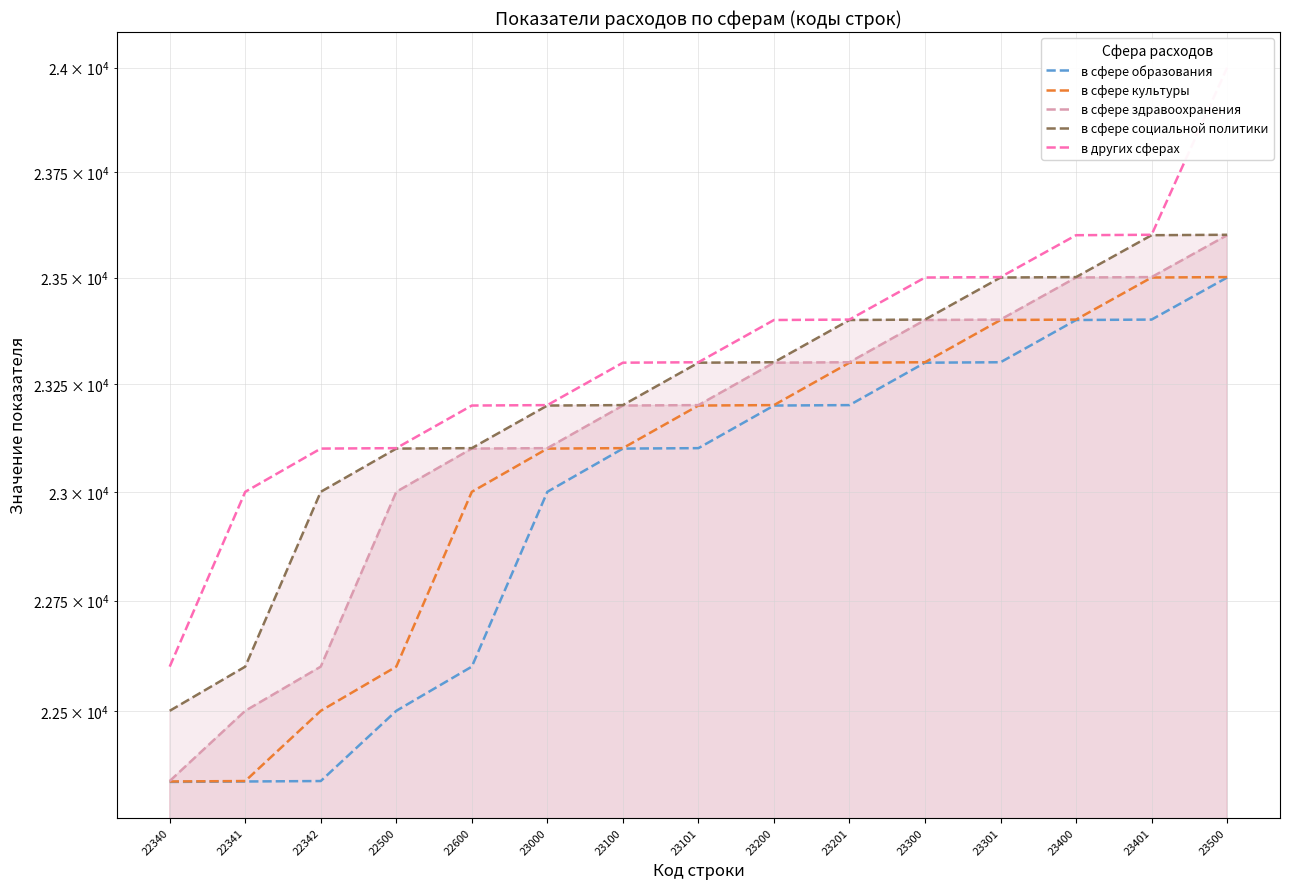

True or false: в сфере культуры and в сфере здравоохранения cross at least once.

False